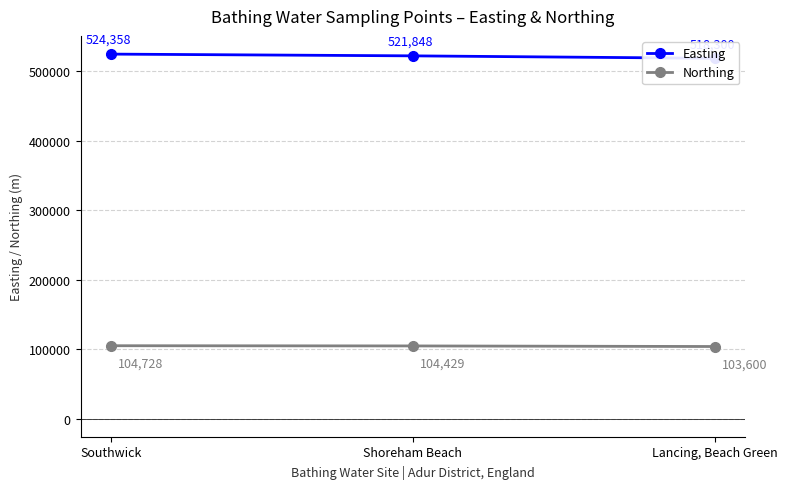

Which category has the highest value across all series?

Southwick